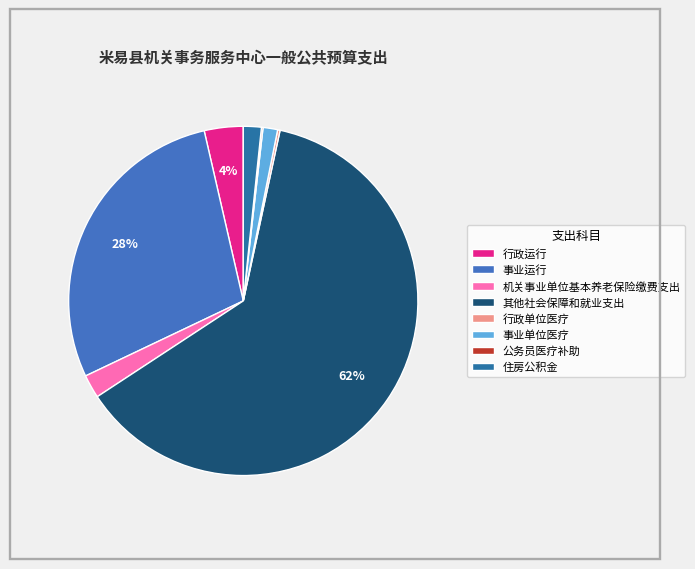

The 事业运行 slice represents 28% of the pie. True or false?

True